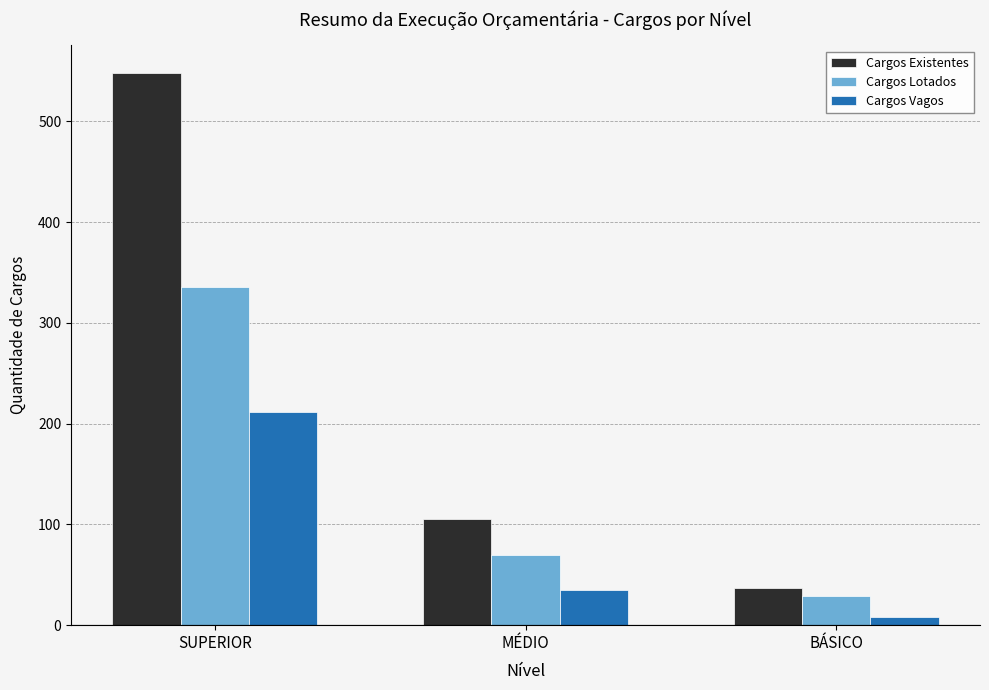

Which series changed the most between MÉDIO and BÁSICO?

Cargos Existentes